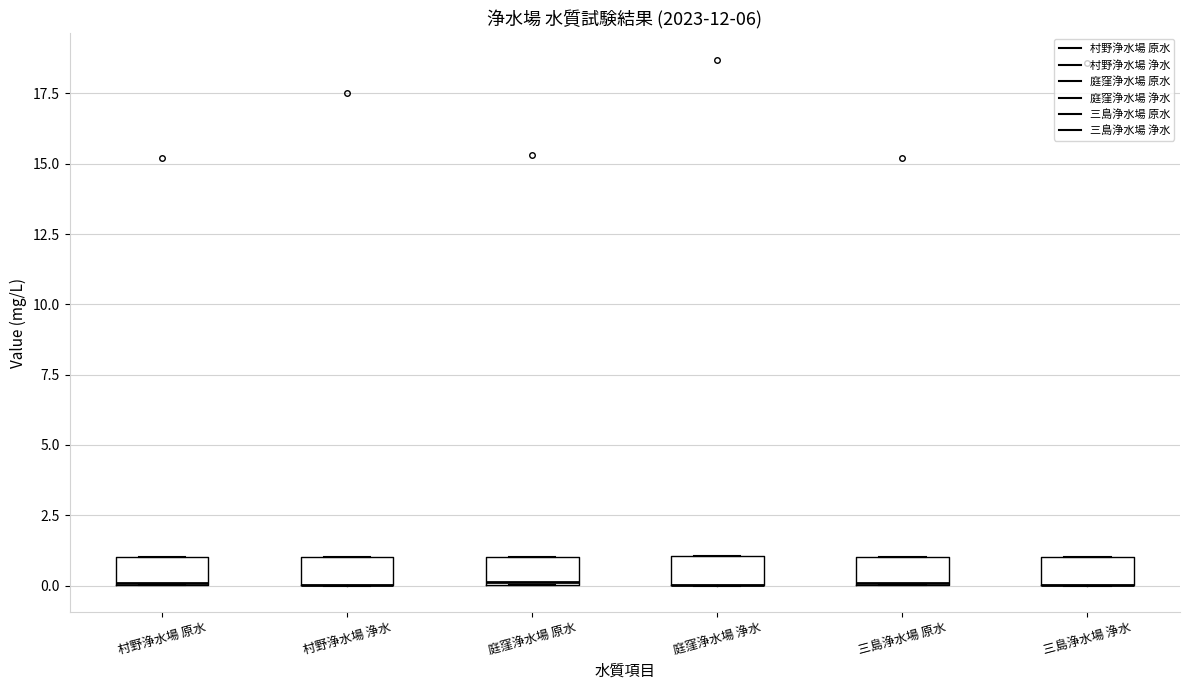

Where is the upper edge of the box for 村野浄水場 原水 on the y-axis? The values are not printed on the chart, so give them approximately, as read against the axis.

1